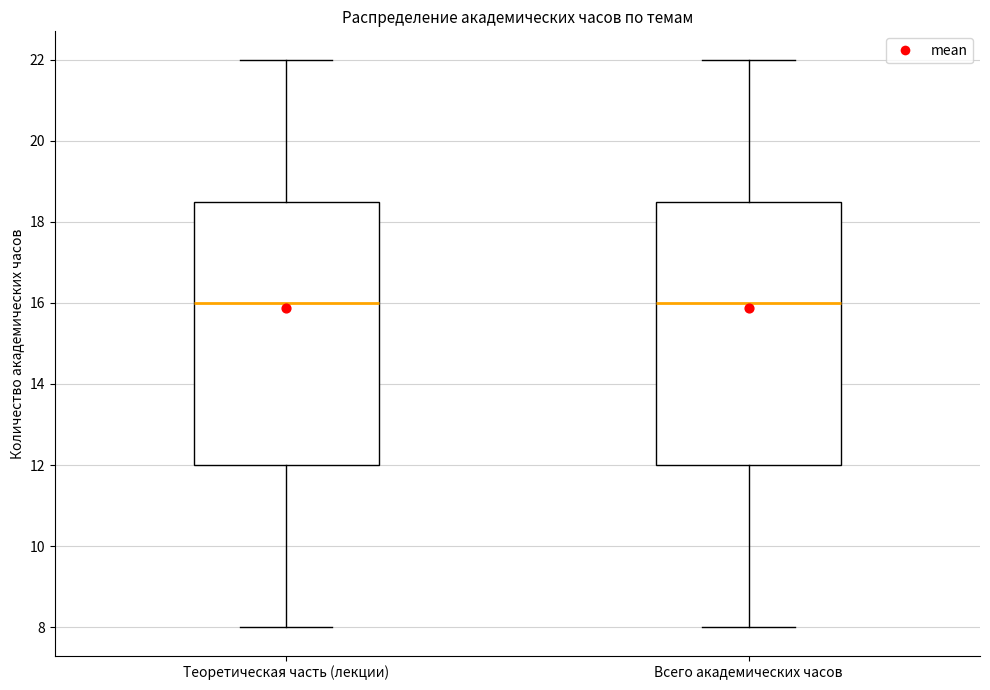

Reading left to right, transcribe this box plot: for each box, give where its median line is, the range the box spans, and where its two whiskers end, as read against the y-axis. The values are not printed on the chart, so give them approximately, as read against the axis.

Теоретическая часть (лекции): median 16.0, box 12.0 to 18.6, whiskers 8.0 to 22.0
Всего академических часов: median 16.0, box 12.0 to 18.6, whiskers 8.0 to 22.0